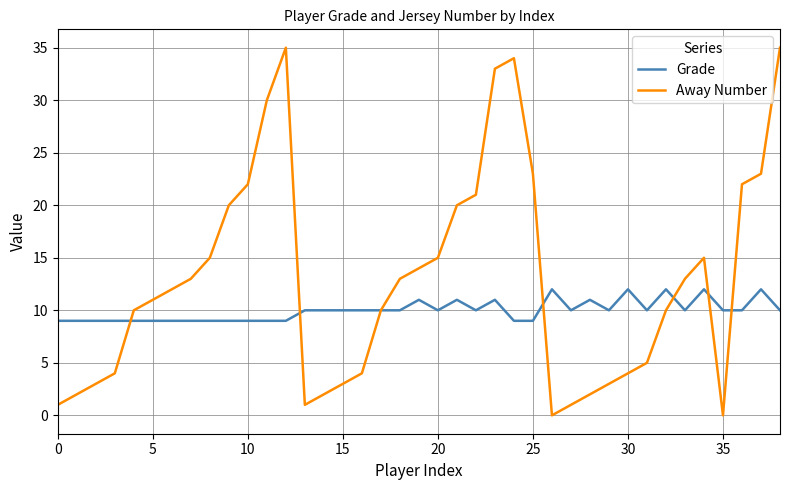

Does the chart display data point markers on the line(s)?

No